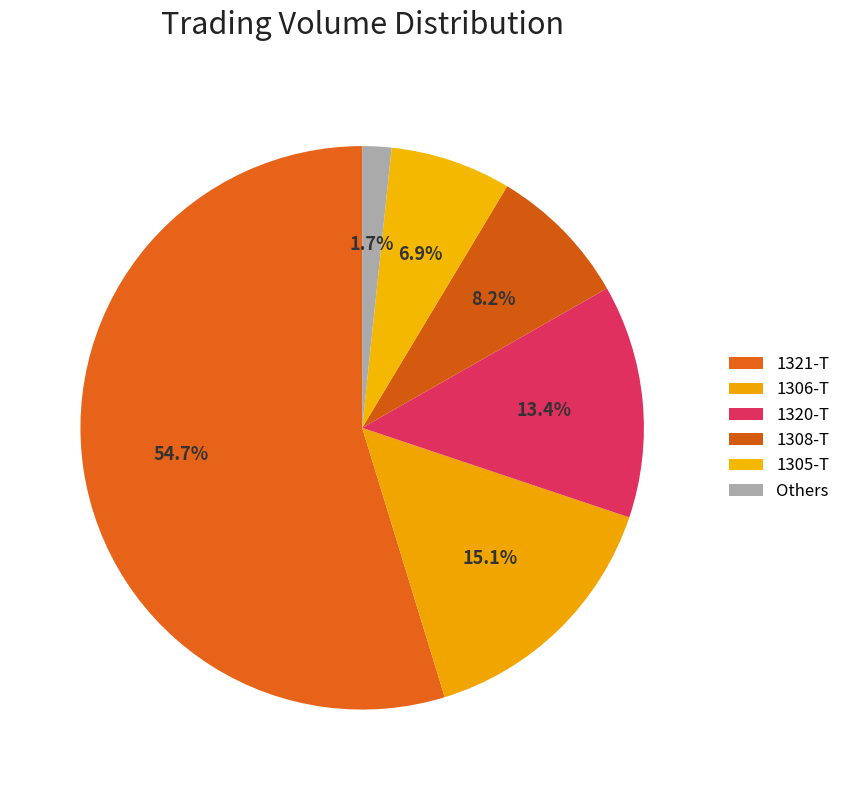

How many segments does this pie chart have?

6